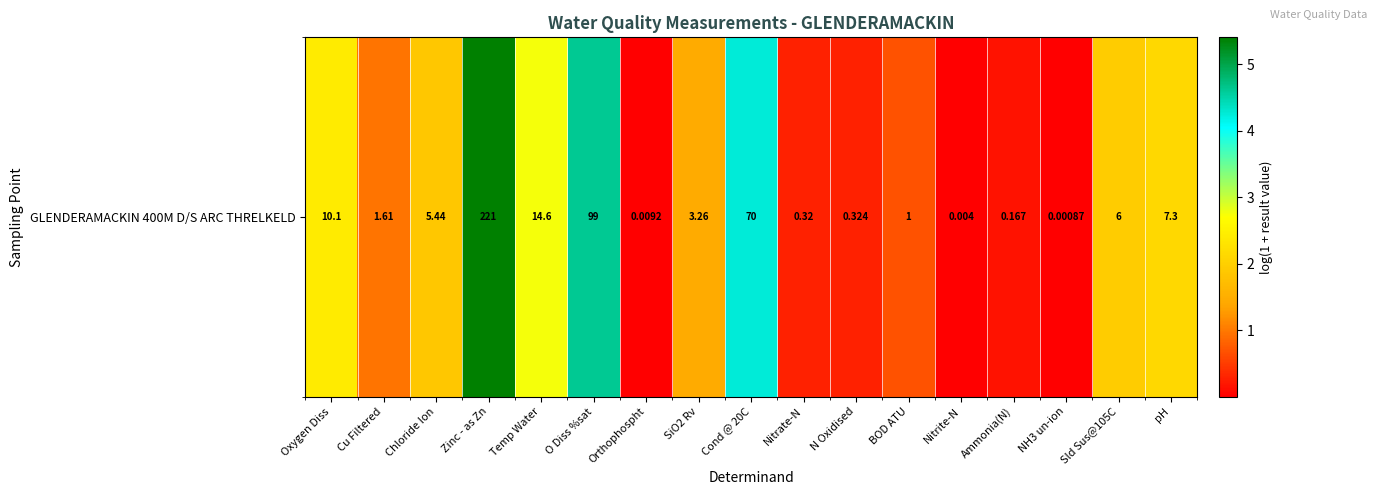

Reading left to right, list all the values displayed in this chart.

2.4	1.0	1.9	5.4	2.7	4.6	0.0	1.4	4.3	0.3	0.3	0.7	0.0	0.2	0.0	1.9	2.1